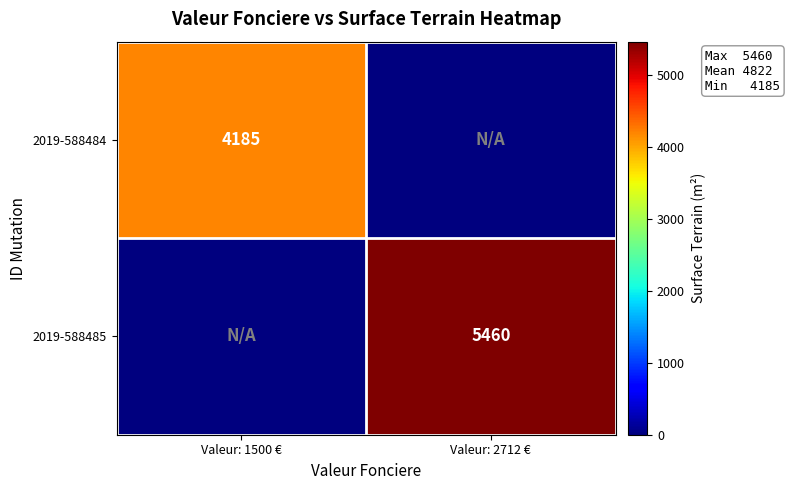

The value of 2019-588485 at Valeur: 2712 € is 8994. True or false?

False